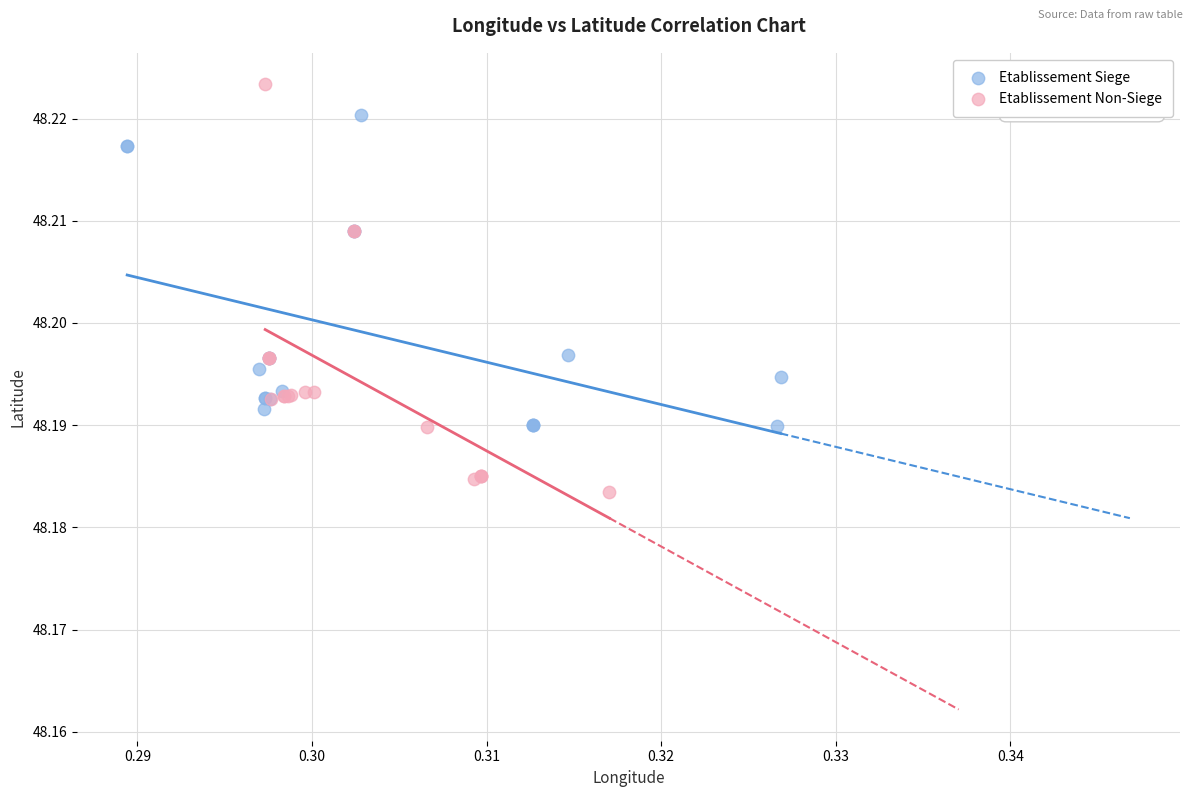

Which series has the widest spread of Y values?

Etablissement Non-Siege